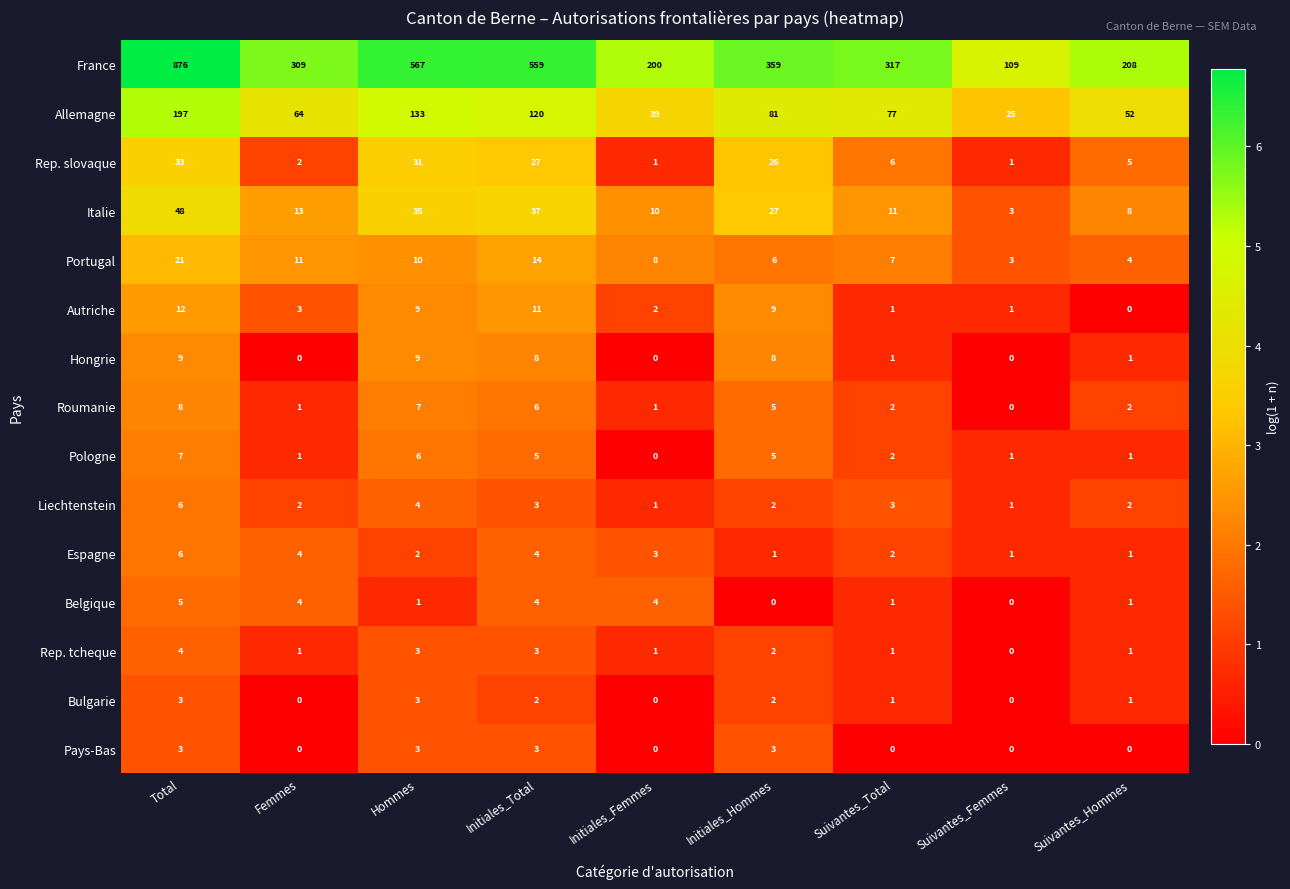

True or false: Italie has a value of 44 at Initiales_Hommes.

False